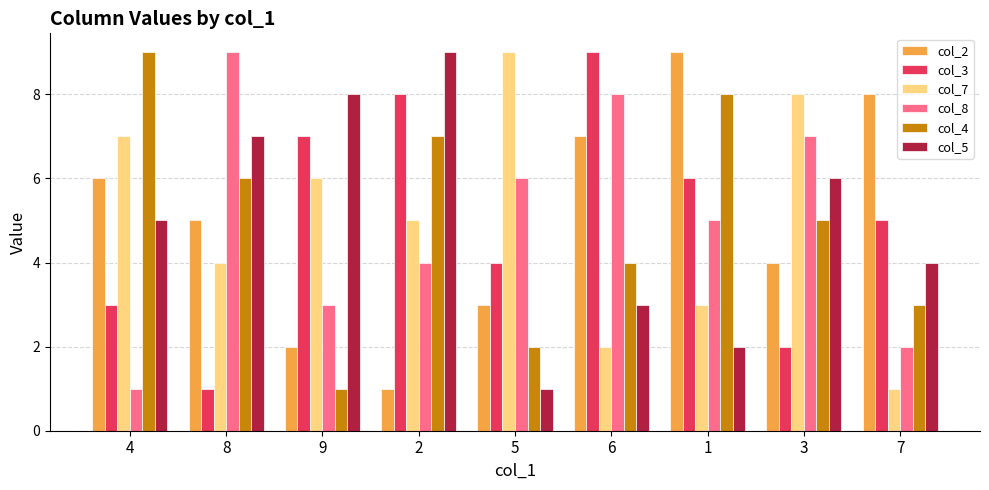

The value of col_3 at 3 is 3. True or false?

False